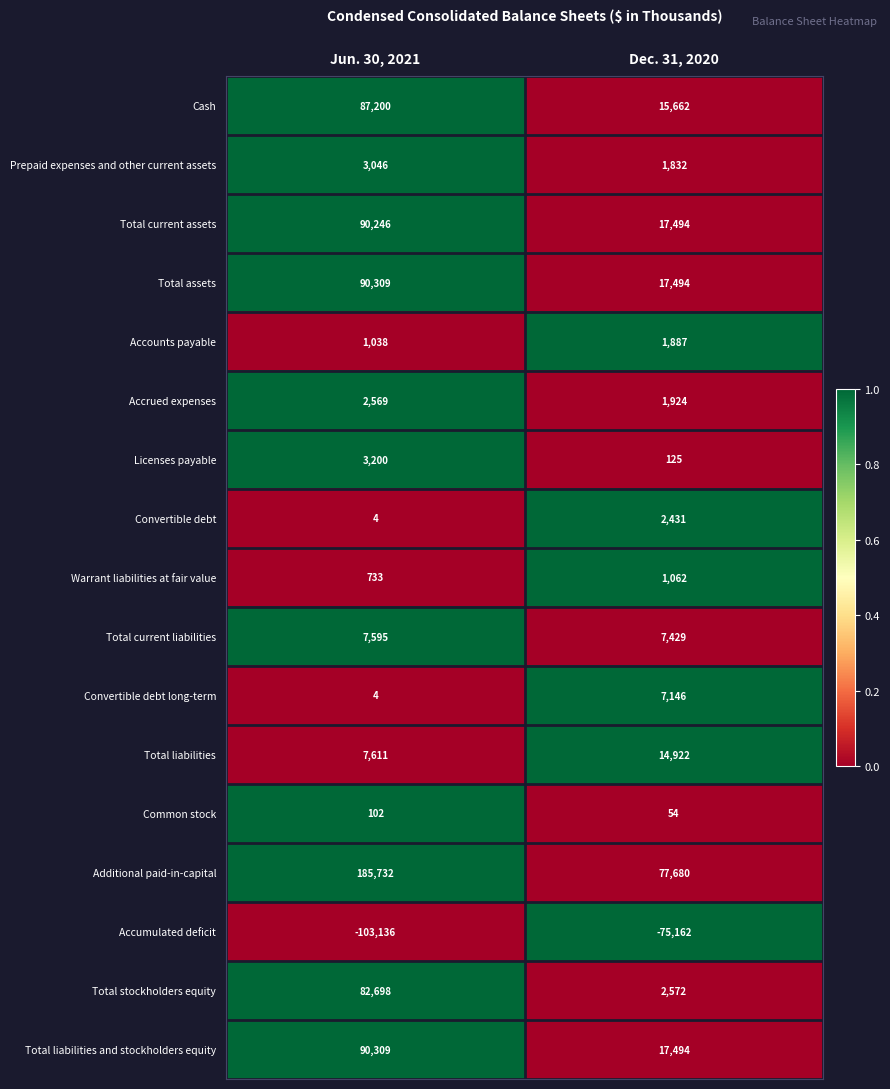

At which category is the sum across all series the highest?

Jun. 30, 2021